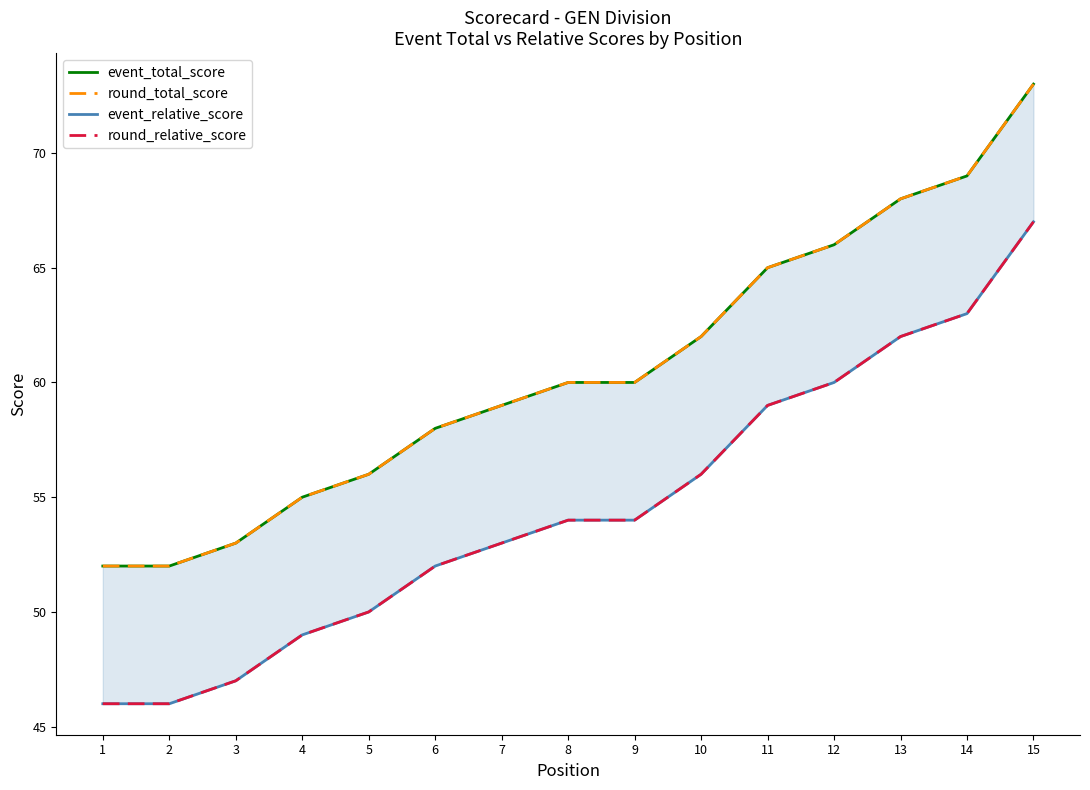

At 1, list the series in order from largest to smallest.

event_total_score, round_total_score, event_relative_score, round_relative_score